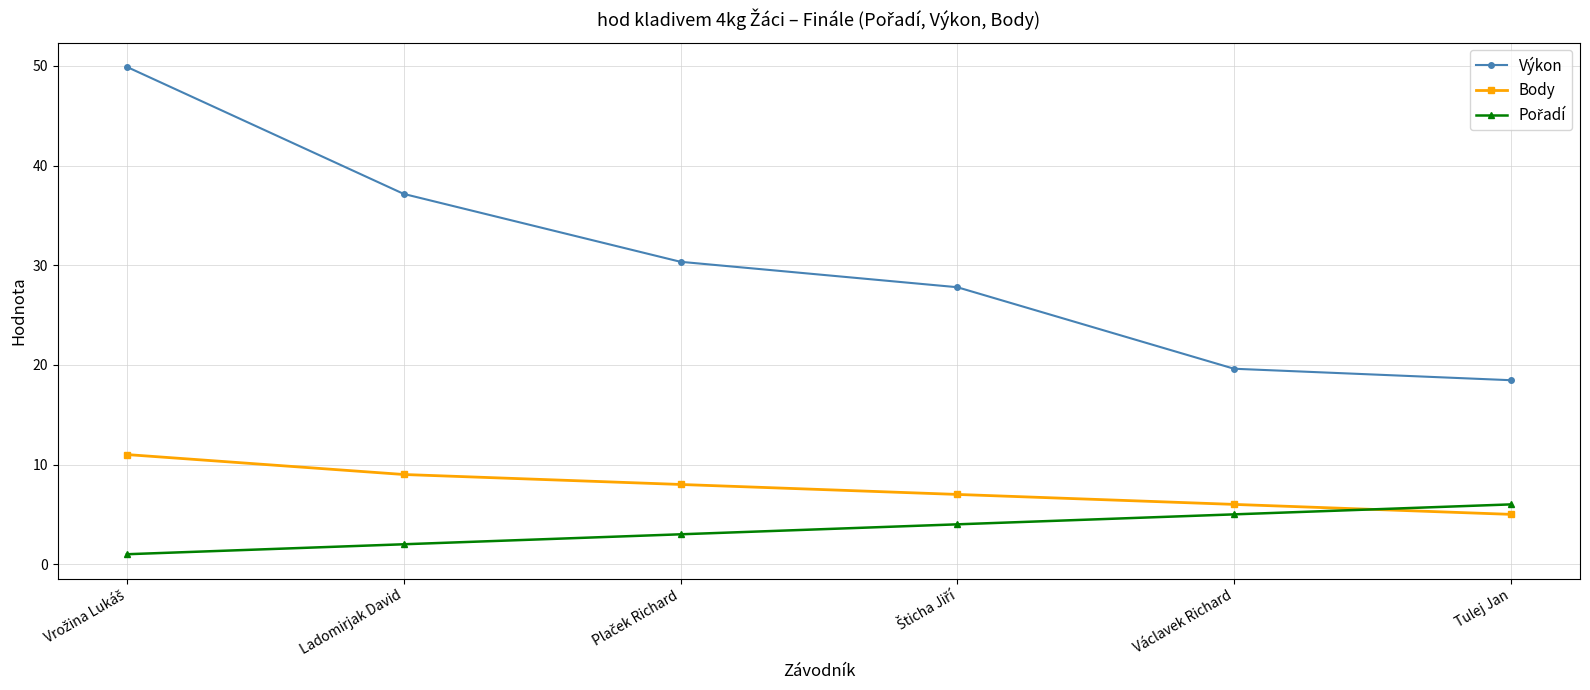

What is the spread (max minus min) of values at Tulej Jan?

13.5